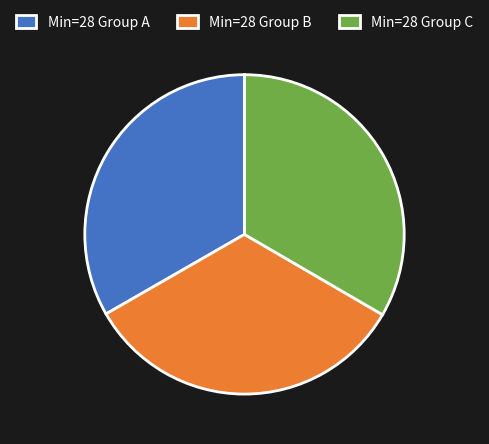

Is Min=28 Group C the majority of the pie?

No